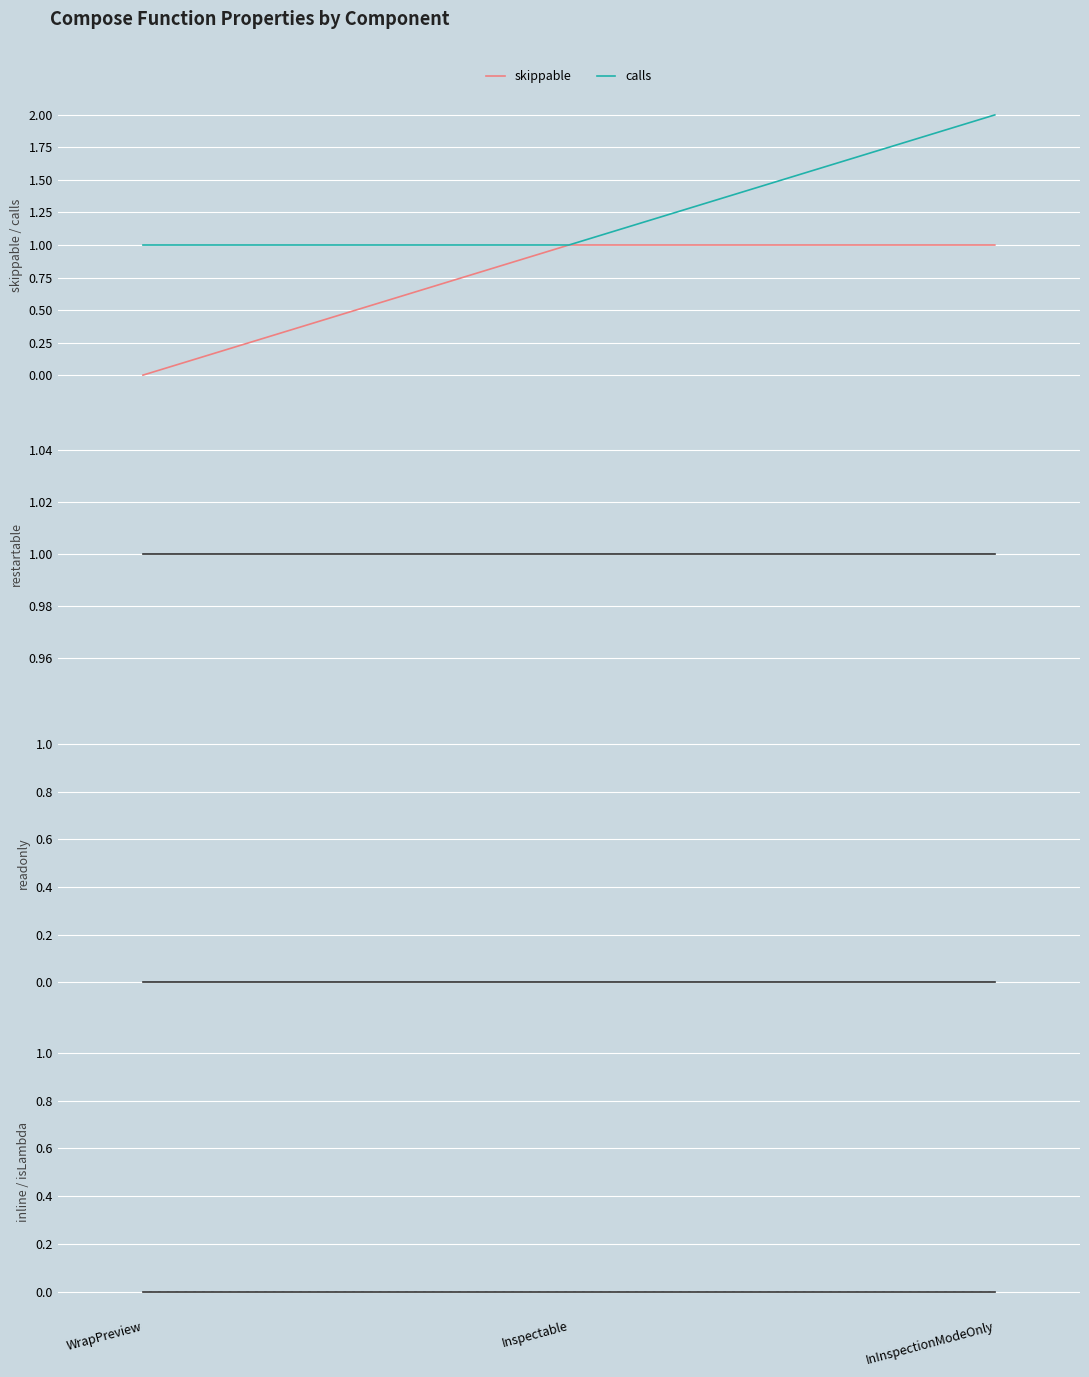

What is the difference between the highest and lowest values at WrapPreview?

1